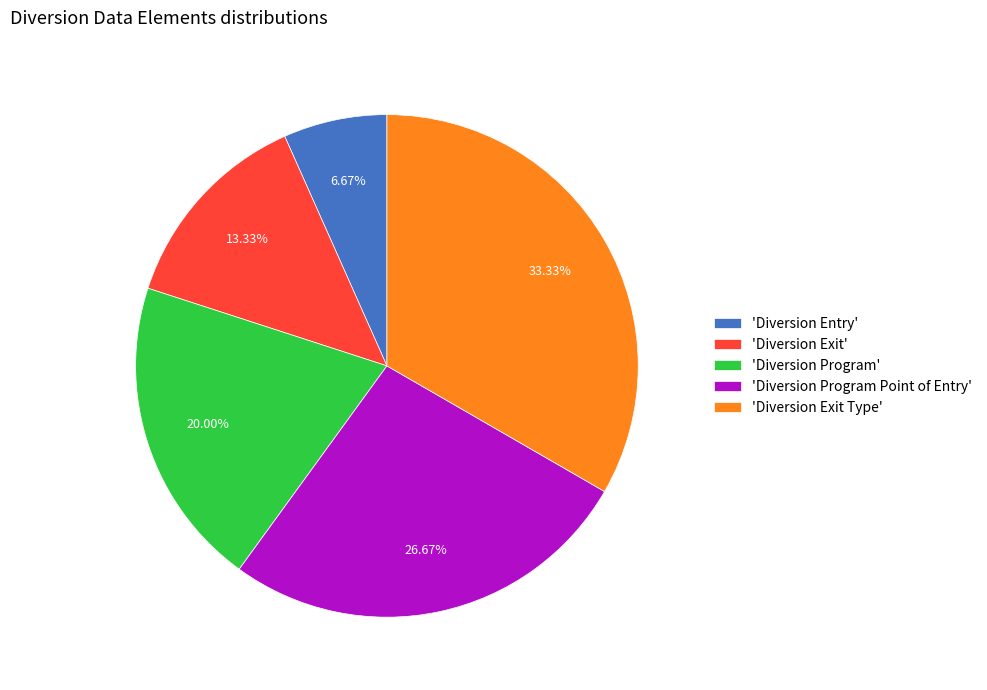

Which has a higher value, 'Diversion Program' or 'Diversion Exit'?

'Diversion Program'